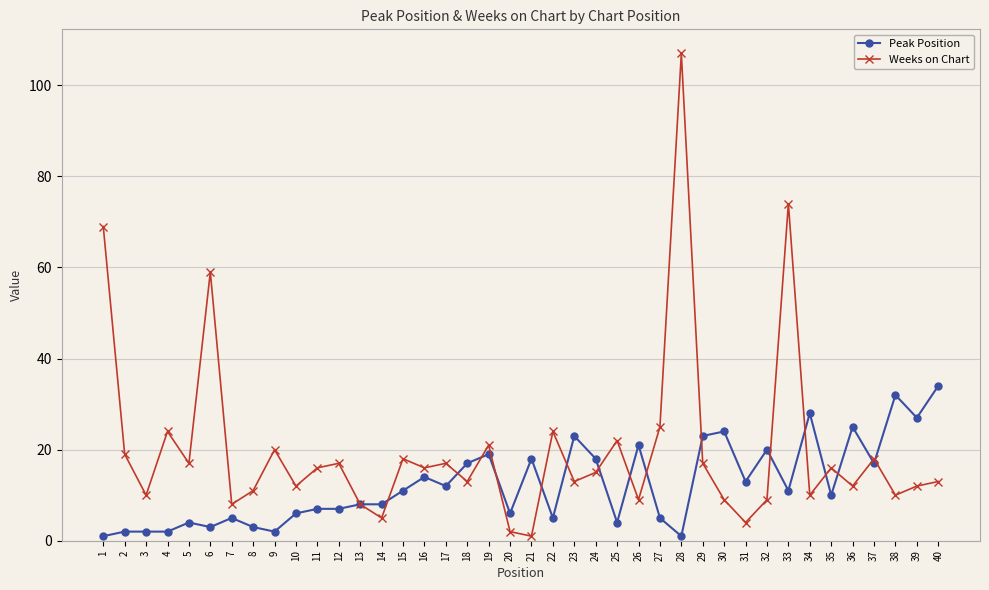

How many lines are shown in the chart?

2